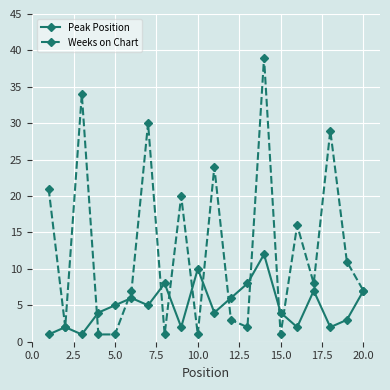

List the series in order of their overall mean, highest first.

Weeks on Chart, Peak Position